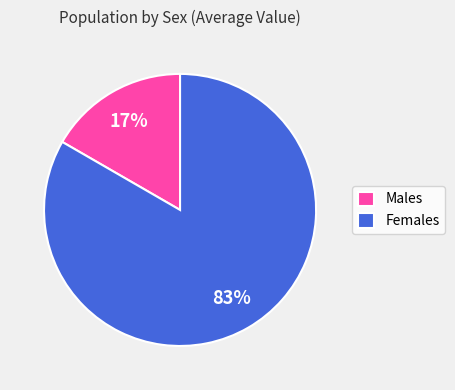

Is there any slice that represents more than half of the pie?

Yes